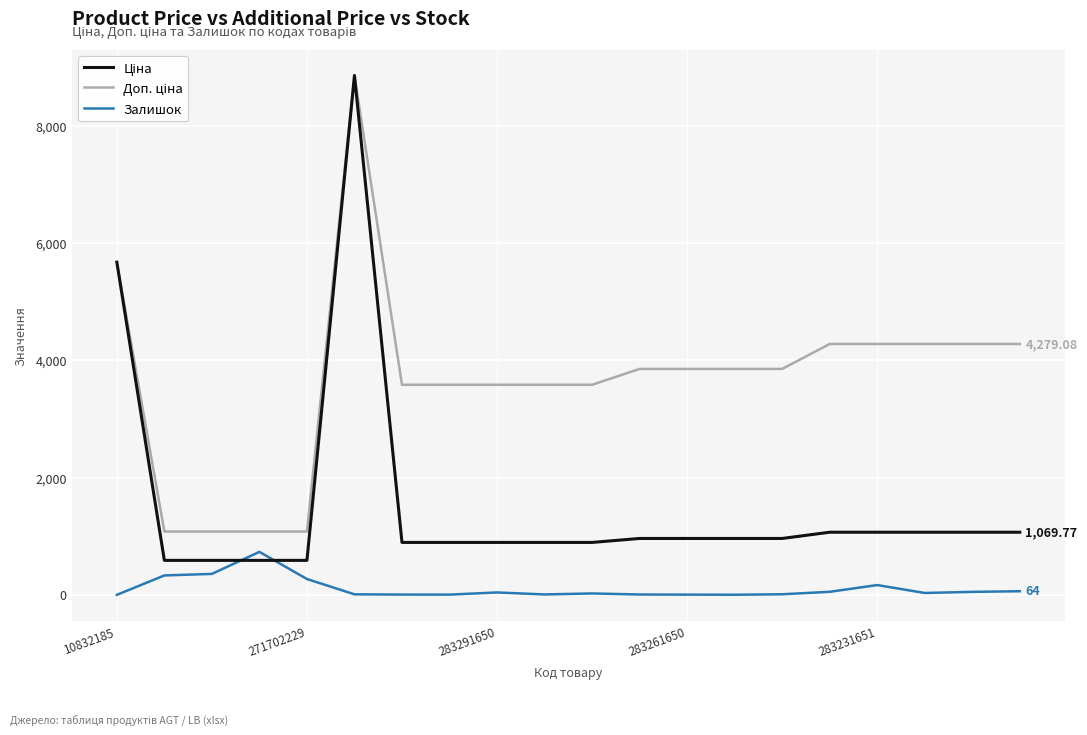

Rank the series by their maximum value, from highest to lowest.

Ціна, Доп. ціна, Залишок